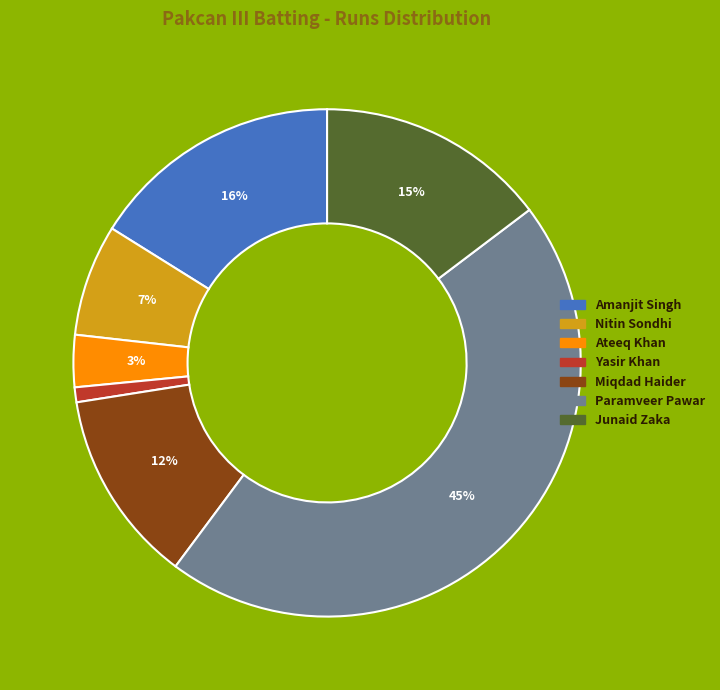

Does any single category account for the majority?

No